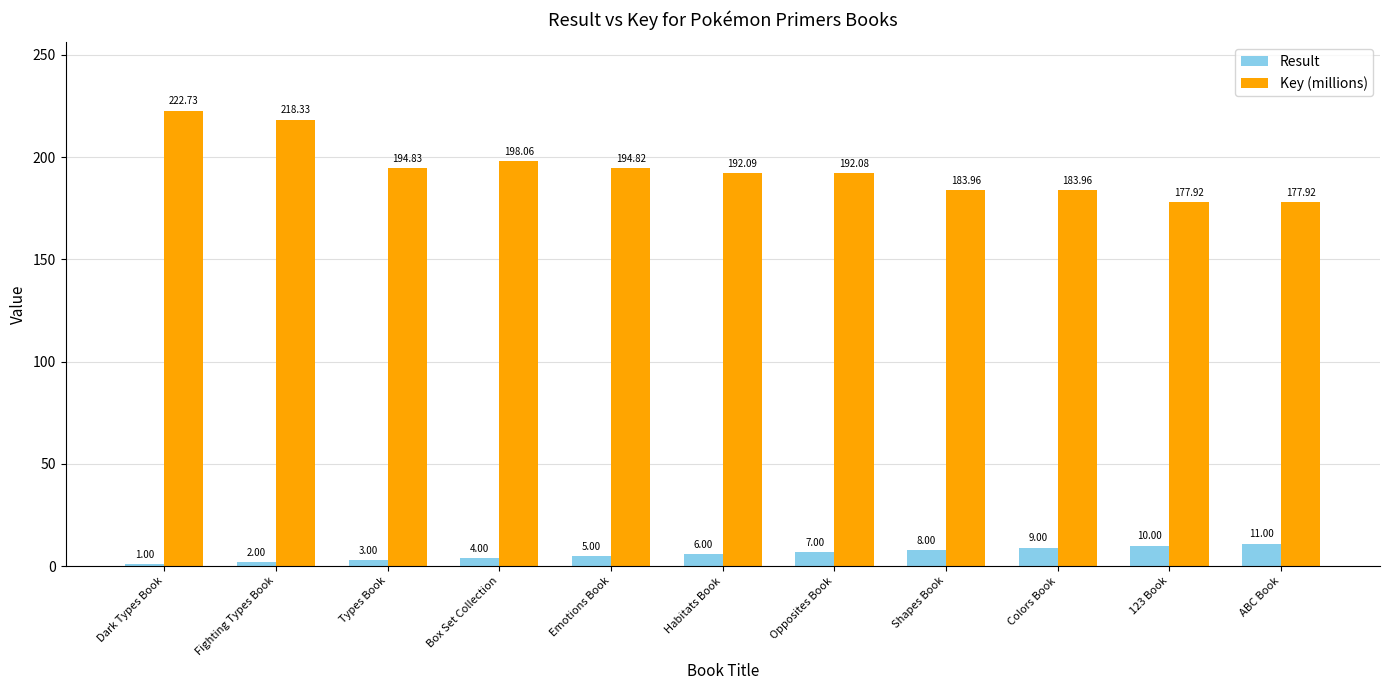

Reading left to right, what are all the values shown in this chart?

Result: Dark Types Book=1.0	Fighting Types Book=2.0	Types Book=3.0	Box Set Collection=4.0	Emotions Book=5.0	Habitats Book=6.0	Opposites Book=7.0	Shapes Book=8.0	Colors Book=9.0	123 Book=10.0	ABC Book=11.0
Key (millions): Dark Types Book=222.7	Fighting Types Book=218.3	Types Book=194.8	Box Set Collection=198.1	Emotions Book=194.8	Habitats Book=192.1	Opposites Book=192.1	Shapes Book=184.0	Colors Book=184.0	123 Book=177.9	ABC Book=177.9